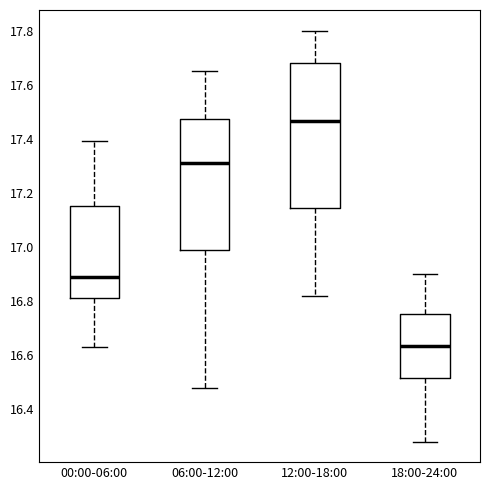

Reading left to right, transcribe this box plot: for each box, give where its median line is, the range the box spans, and where its two whiskers end, as read against the y-axis. The values are not printed on the chart, so give them approximately, as read against the axis.

00:00-06:00: median 16.90, box 16.82 to 17.16, whiskers 16.64 to 17.40
06:00-12:00: median 17.32, box 16.98 to 17.48, whiskers 16.48 to 17.66
12:00-18:00: median 17.46, box 17.14 to 17.68, whiskers 16.82 to 17.80
18:00-24:00: median 16.64, box 16.52 to 16.76, whiskers 16.28 to 16.90